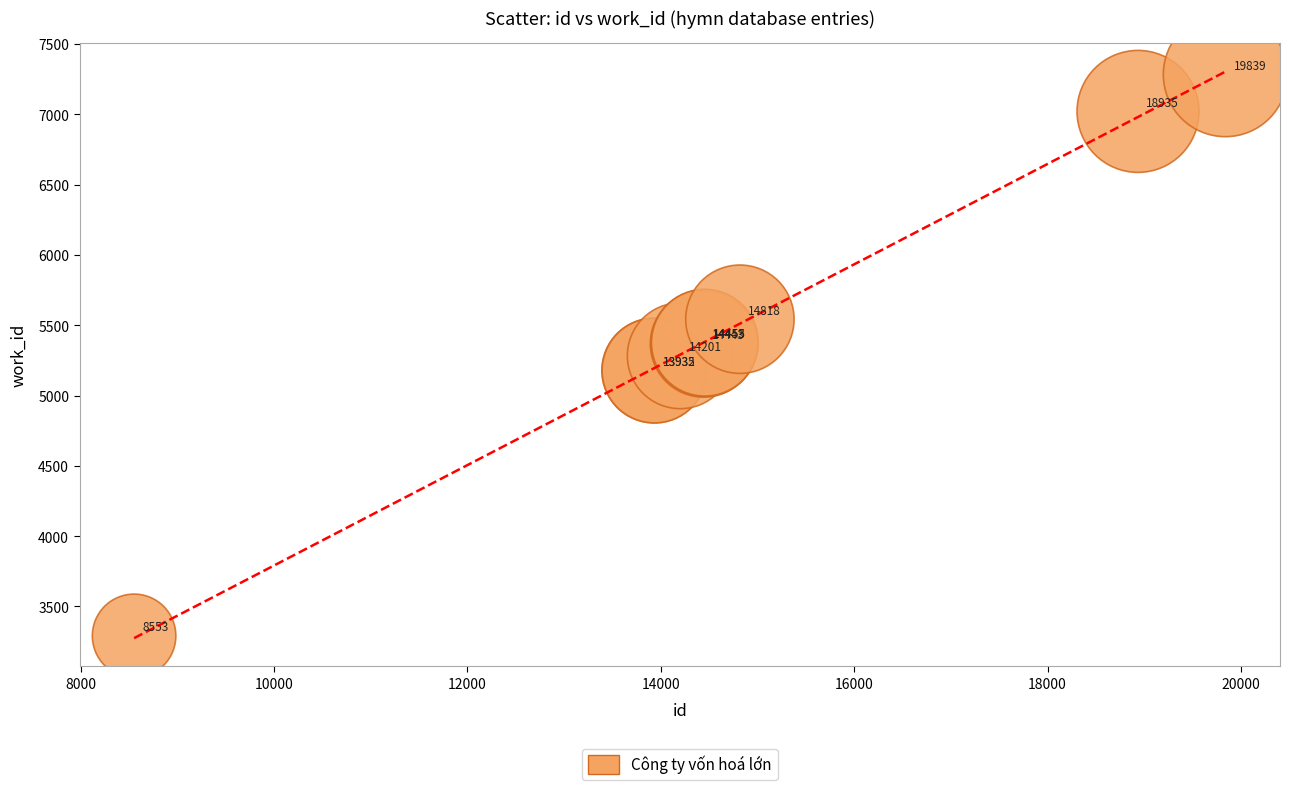

What Y value in the scatter plot is closest to 5287?

5283